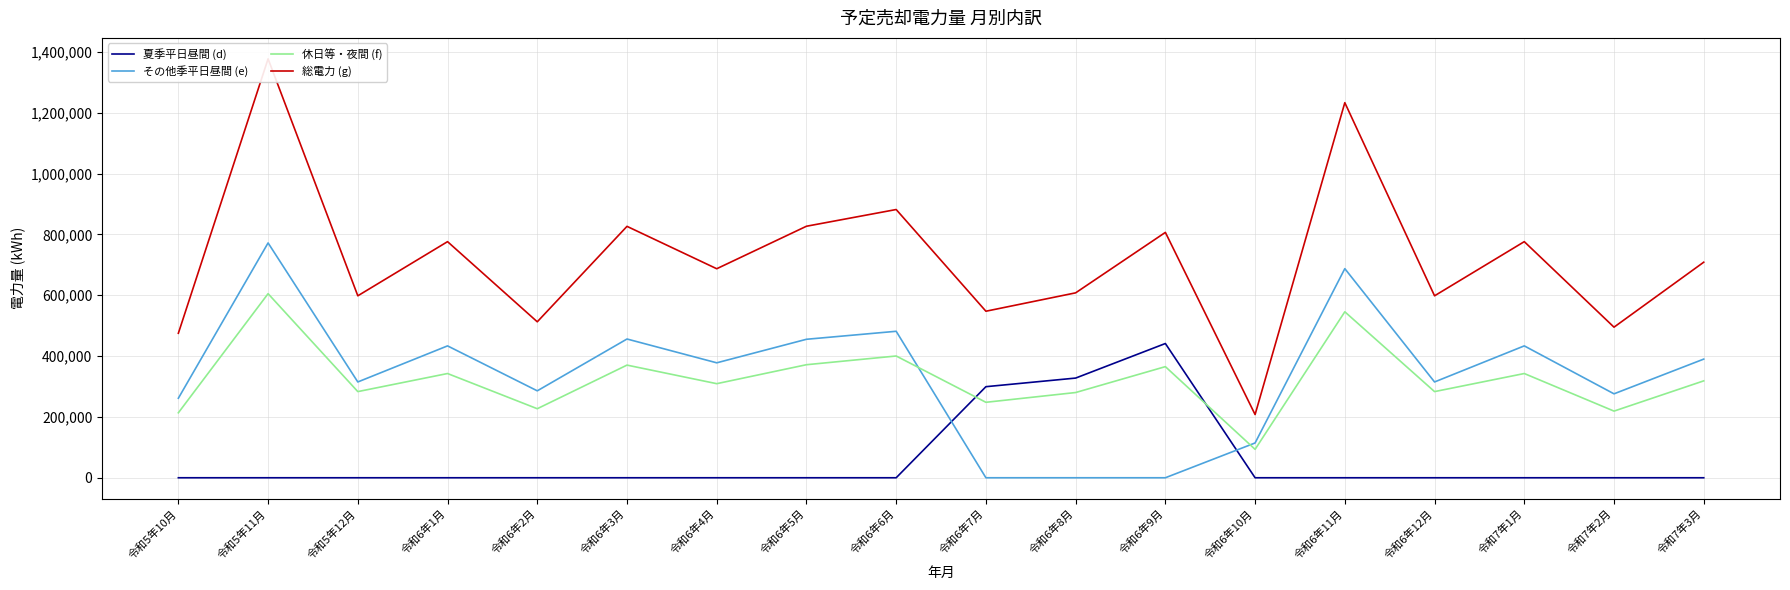

Between 令和7年1月 and 令和7年2月, which series saw the biggest shift?

総電力 (g)